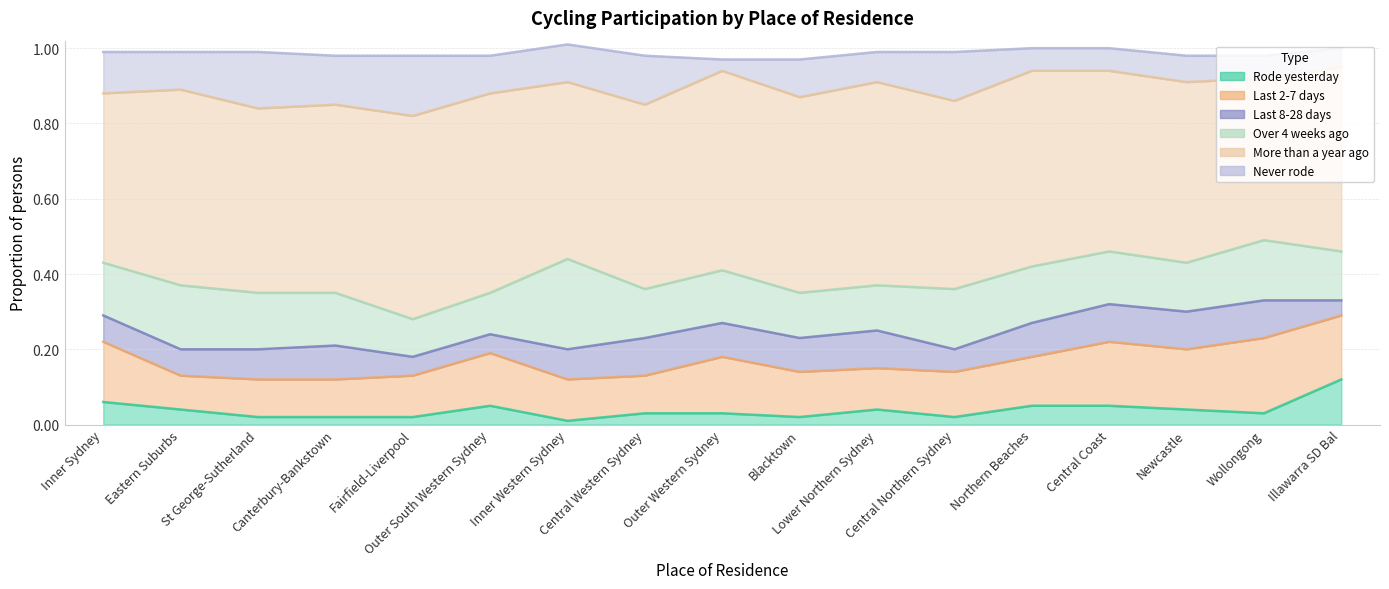

What is the difference between the maximum and second lowest values in the Last 8-28 days series?

0.1